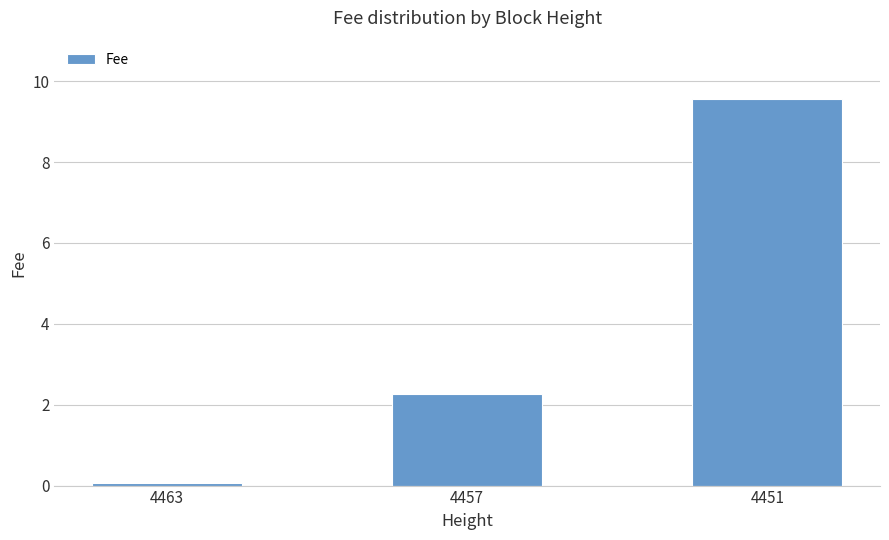

Does the chart contain any negative values?

No